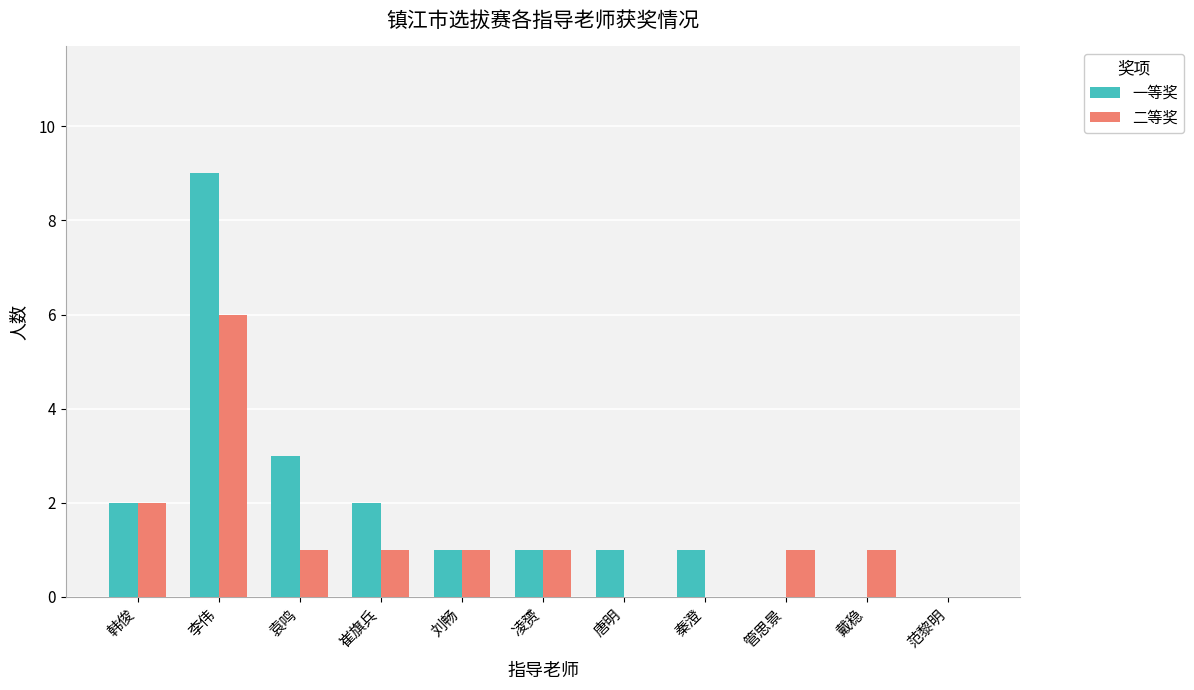

What is the average value of the 二等奖 series?

1